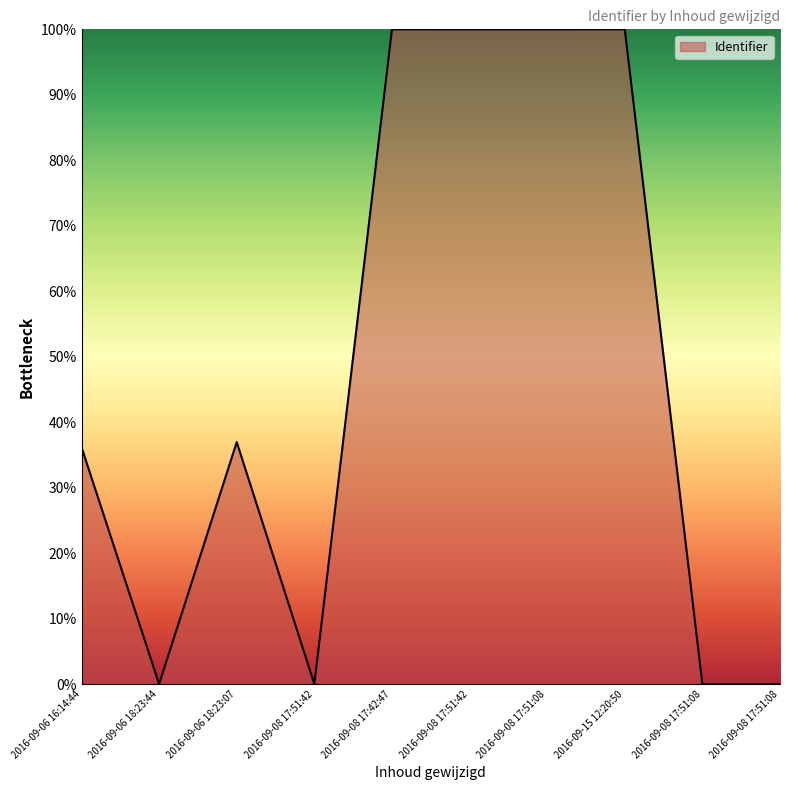

Reading left to right, list all the values displayed in this chart.

36.2	0.0	37.0	0.0	100.0	100.0	100.0	100.0	0.0	0.0